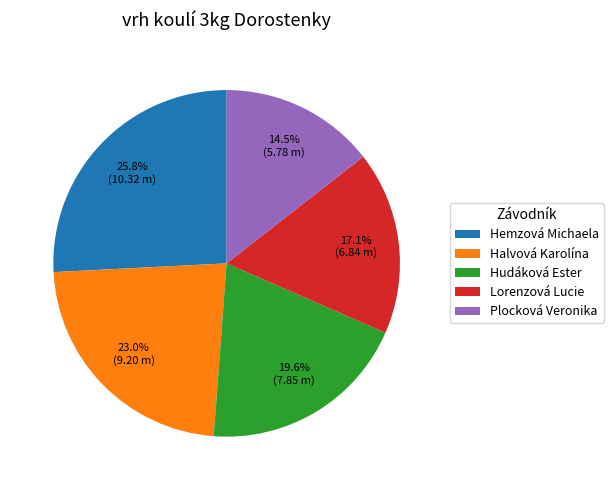

Does Hemzová Michaela account for over 50% of the chart?

No